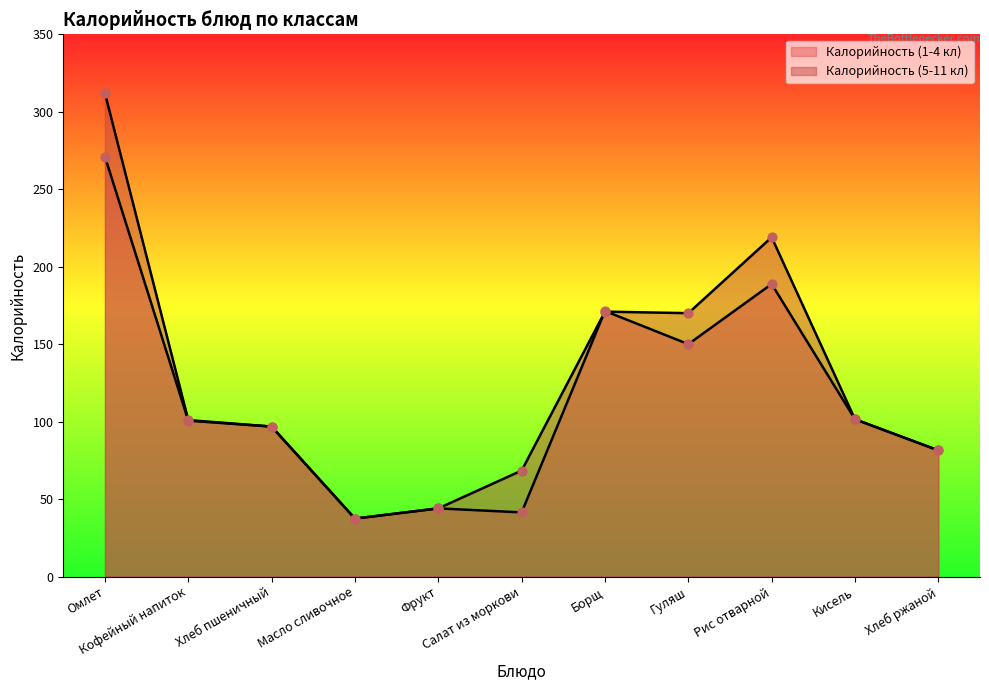

Which series reaches the minimum Y coordinate?

Калорийность (1-4 кл)